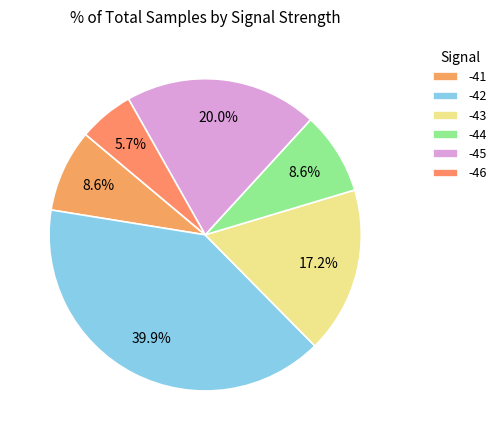

What is the ratio of the value at -43 to the value at -42?

0.4